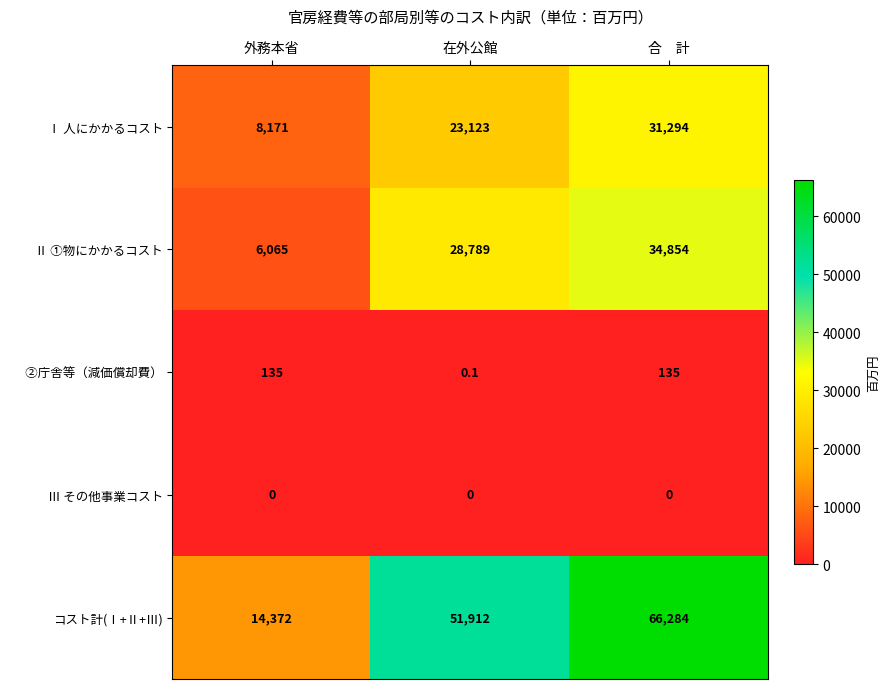

Which label corresponds to the largest value in the chart?

合　計